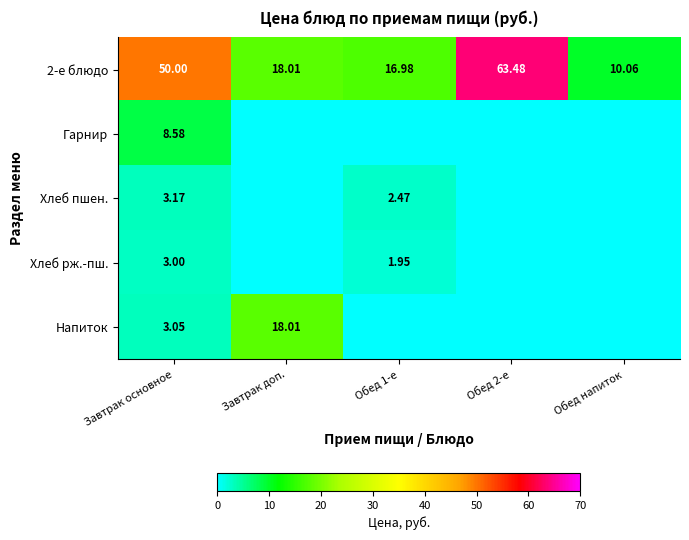

Rank the categories by Хлеб пшен. value from highest to lowest.

Завтрак основное, Обед 1-е, Завтрак доп., Обед 2-е, Обед напиток